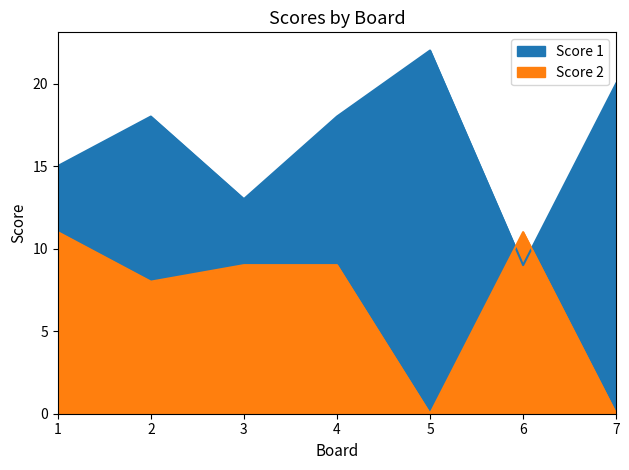

How many values in the Score 1 series exceed 18?

2